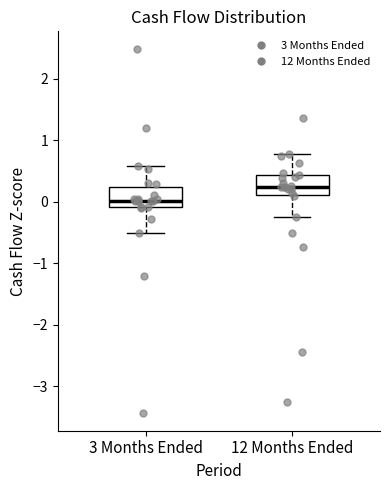

Reading left to right, read every box against the y-axis: the position of its median line, the range the box covers, and the ends of its whiskers. The values are not printed on the chart, so give them approximately, as read against the axis.

3 Months Ended: median 0.0, box -0.1 to 0.2, whiskers -0.5 to 0.6
12 Months Ended: median 0.2, box 0.1 to 0.4, whiskers -0.2 to 0.8